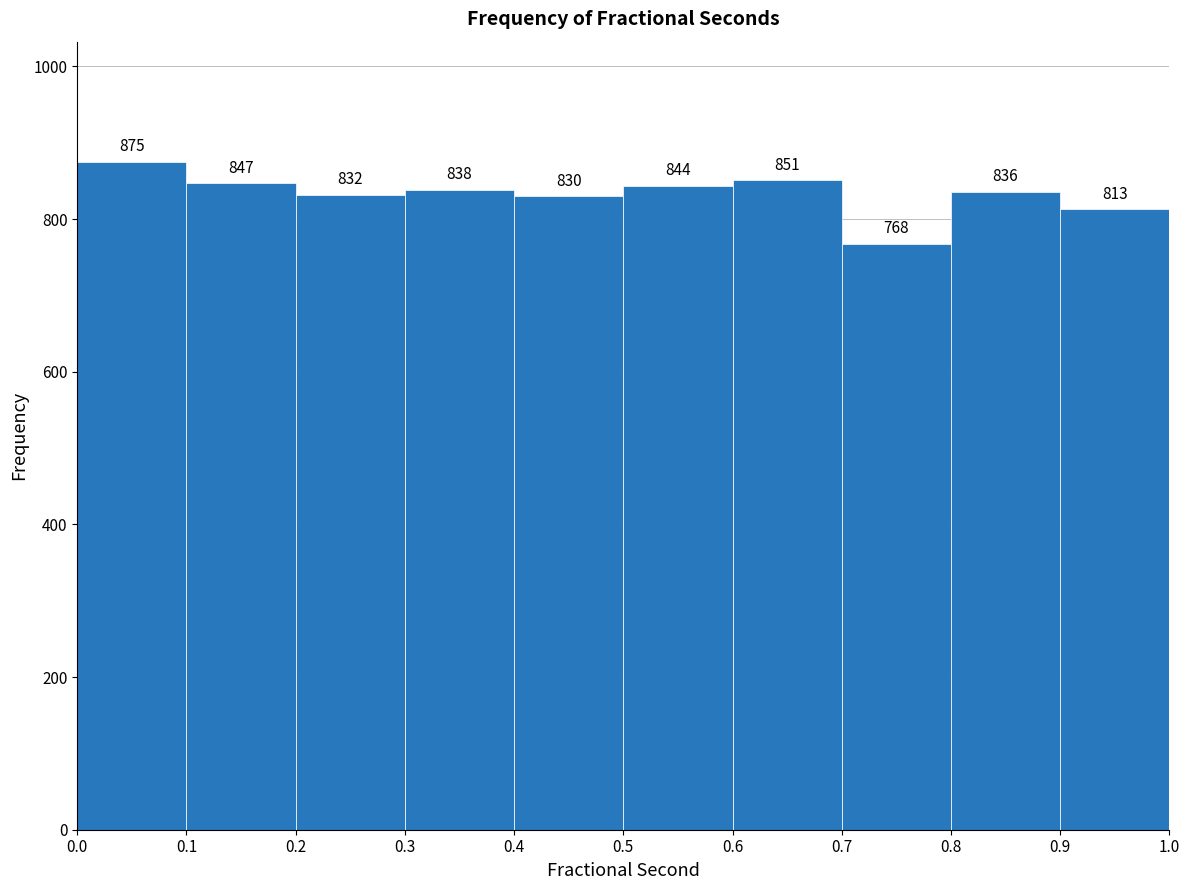

Reading left to right, list every bar in this chart as the range it spans on the x-axis followed by its height.

0.0 to 0.1: 875
0.1 to 0.2: 847
0.2 to 0.3: 832
0.3 to 0.4: 838
0.4 to 0.5: 830
0.5 to 0.6: 844
0.6 to 0.7: 851
0.7 to 0.8: 768
0.8 to 0.9: 836
0.9 to 1.0: 813